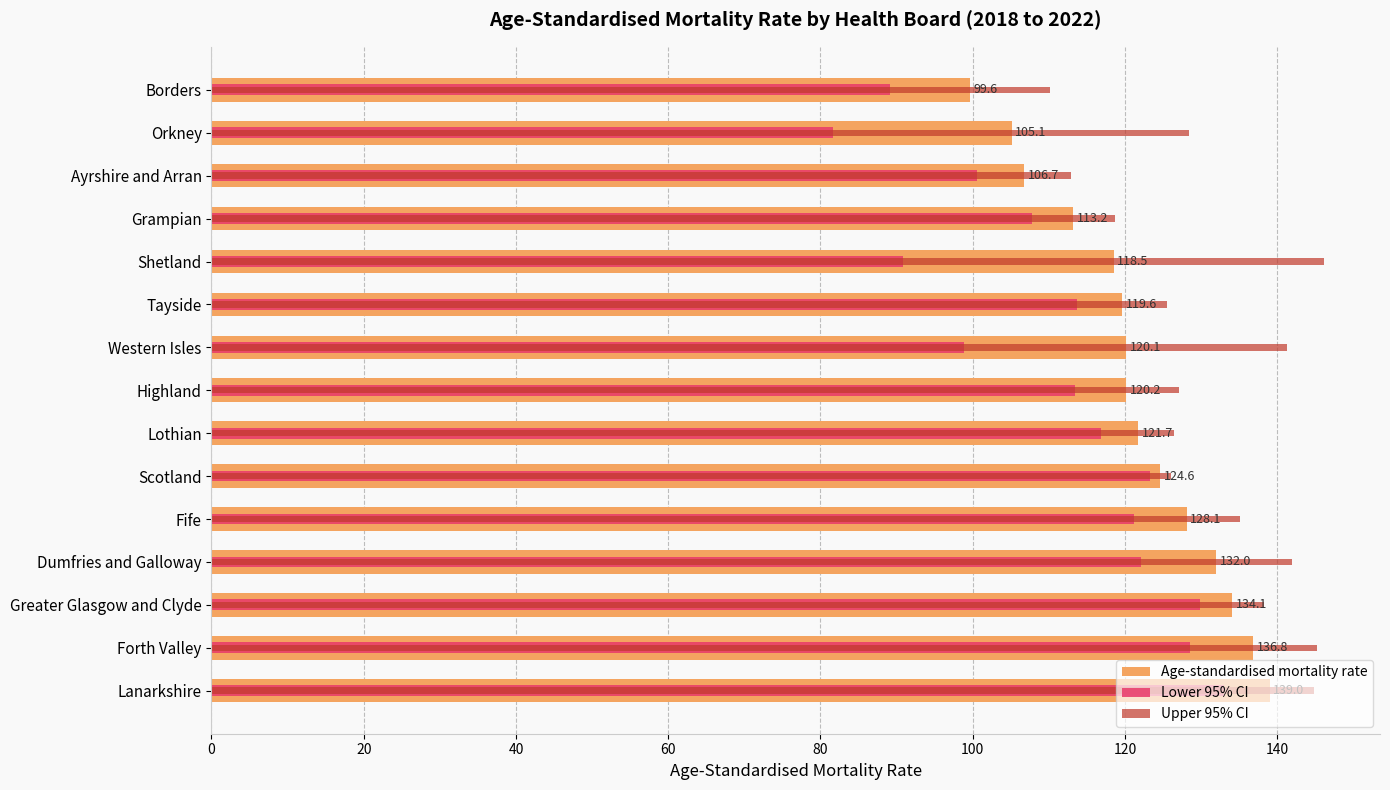

At how many categories does at least one series exceed 96?

15